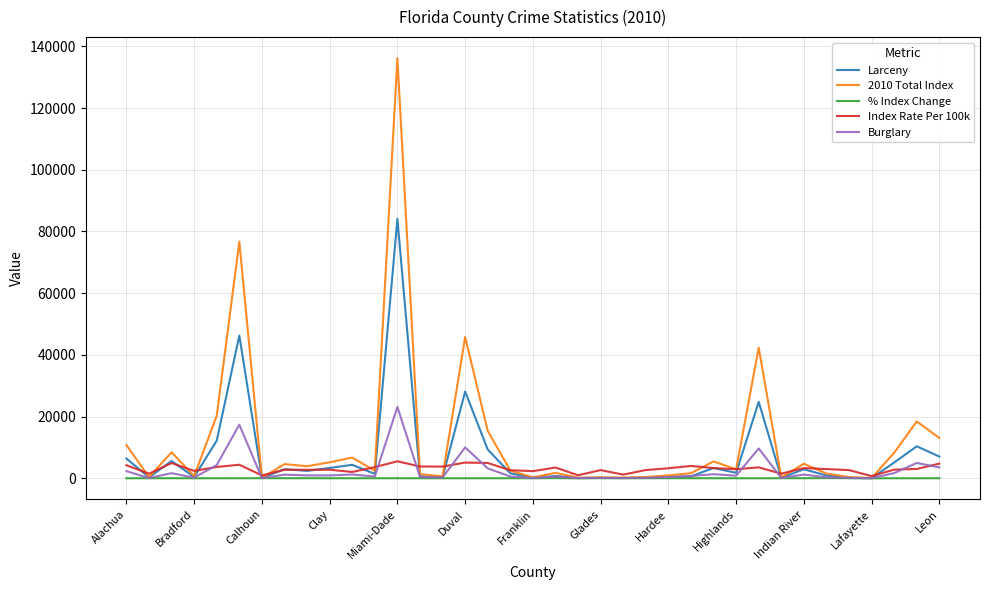

Which series has the widest spread of values?

2010 Total Index